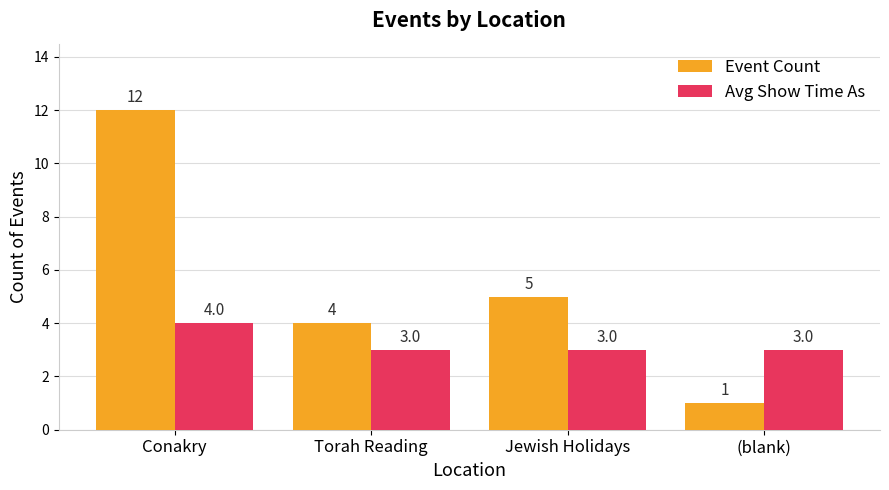

What is the value of the Avg Show Time As bar at the 3rd from the left?

3